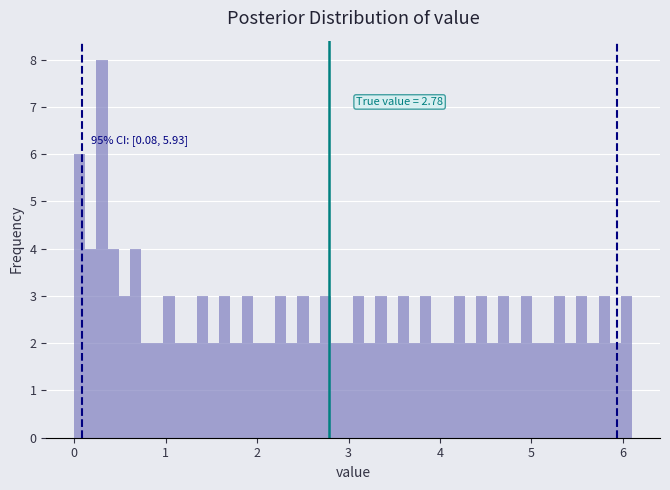

Read against the x-axis, roughly where is the centre of the tallest bar?

0.3